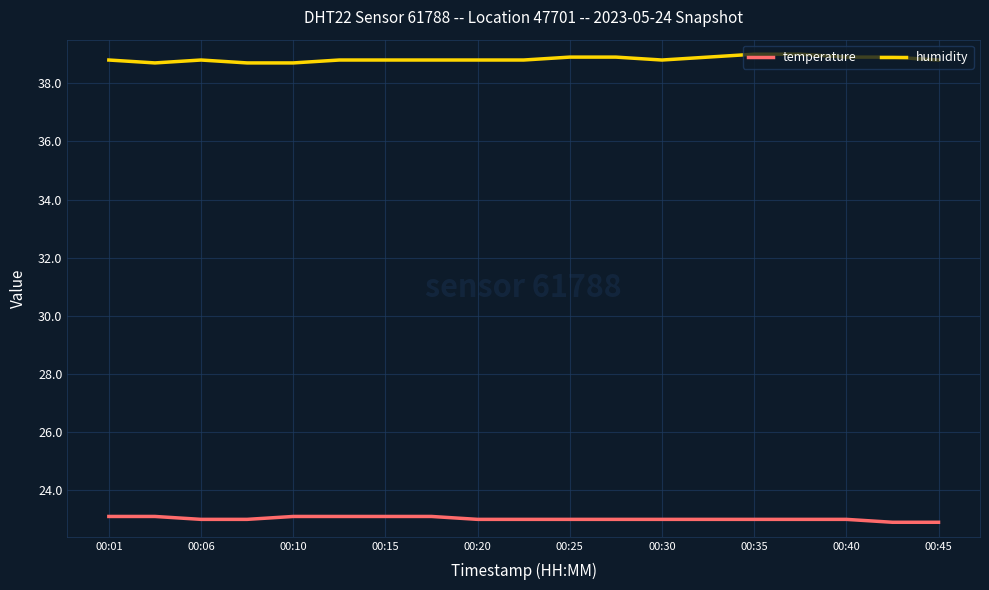

Which series has the largest total across all categories?

humidity